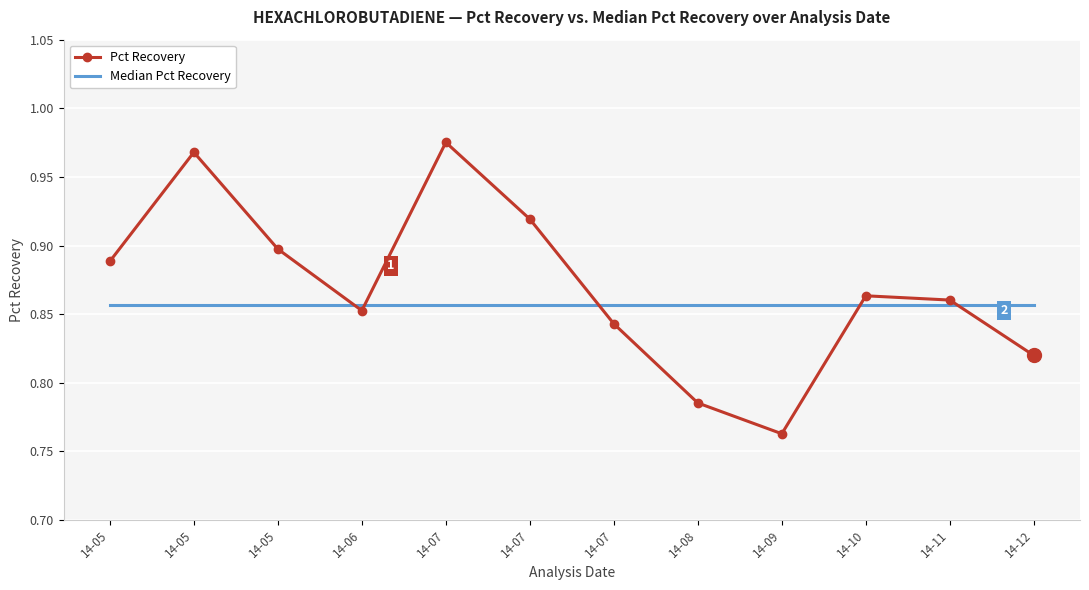

What are all the series names shown in the legend?

Pct Recovery, Median Pct Recovery